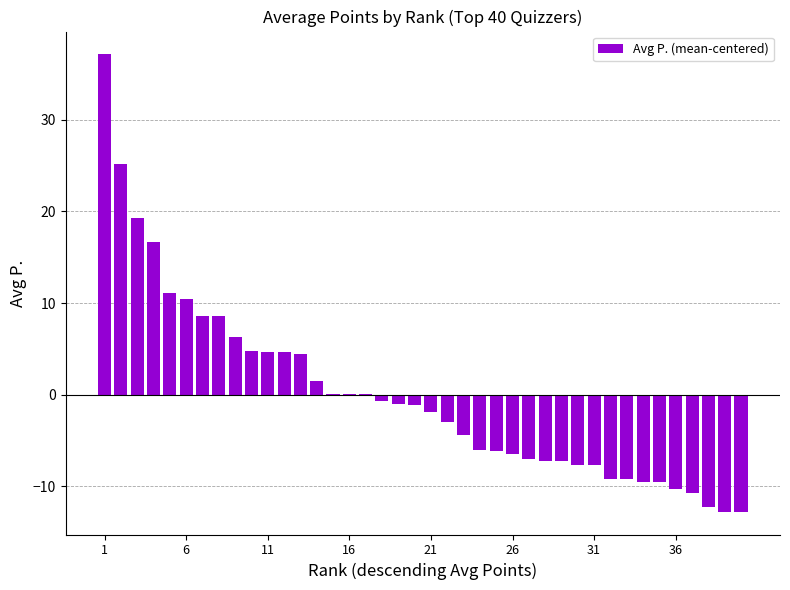

What is the greatest value displayed?

37.1